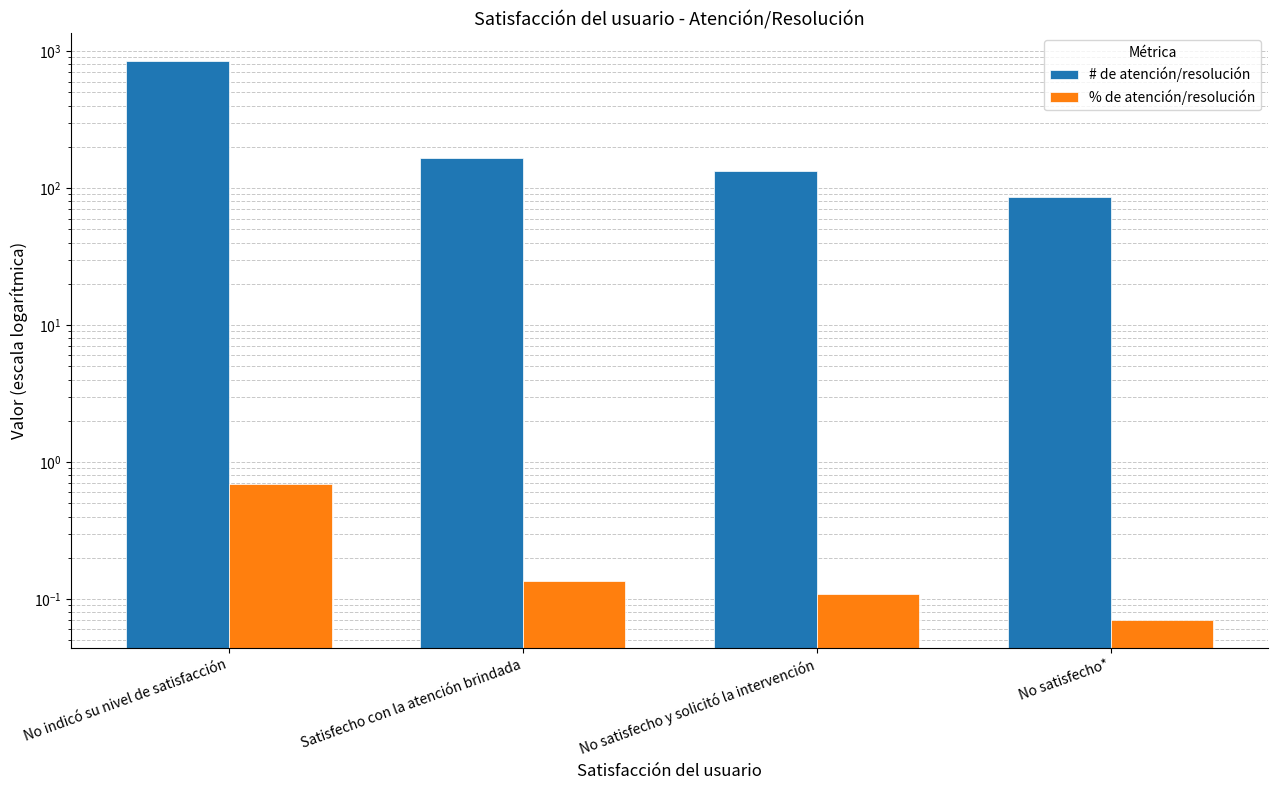

Rank the series at No satisfecho y solicitó la intervención from highest to lowest value.

# de atención/resolución, % de atención/resolución